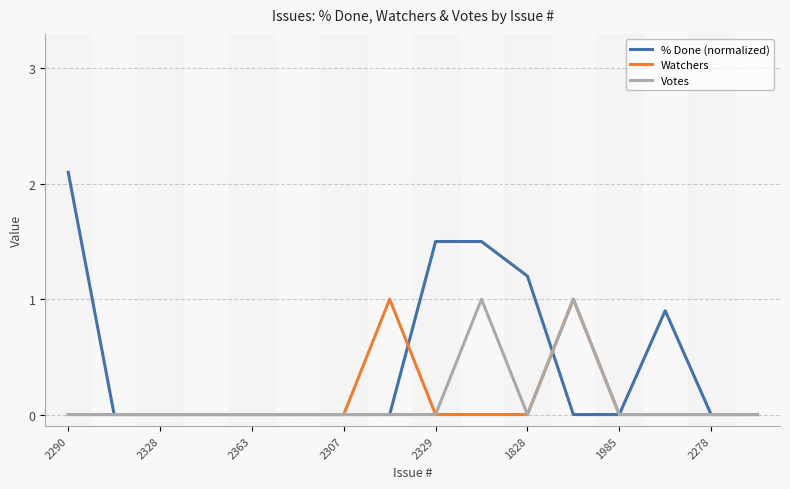

What is the maximum value for Votes?

1.0